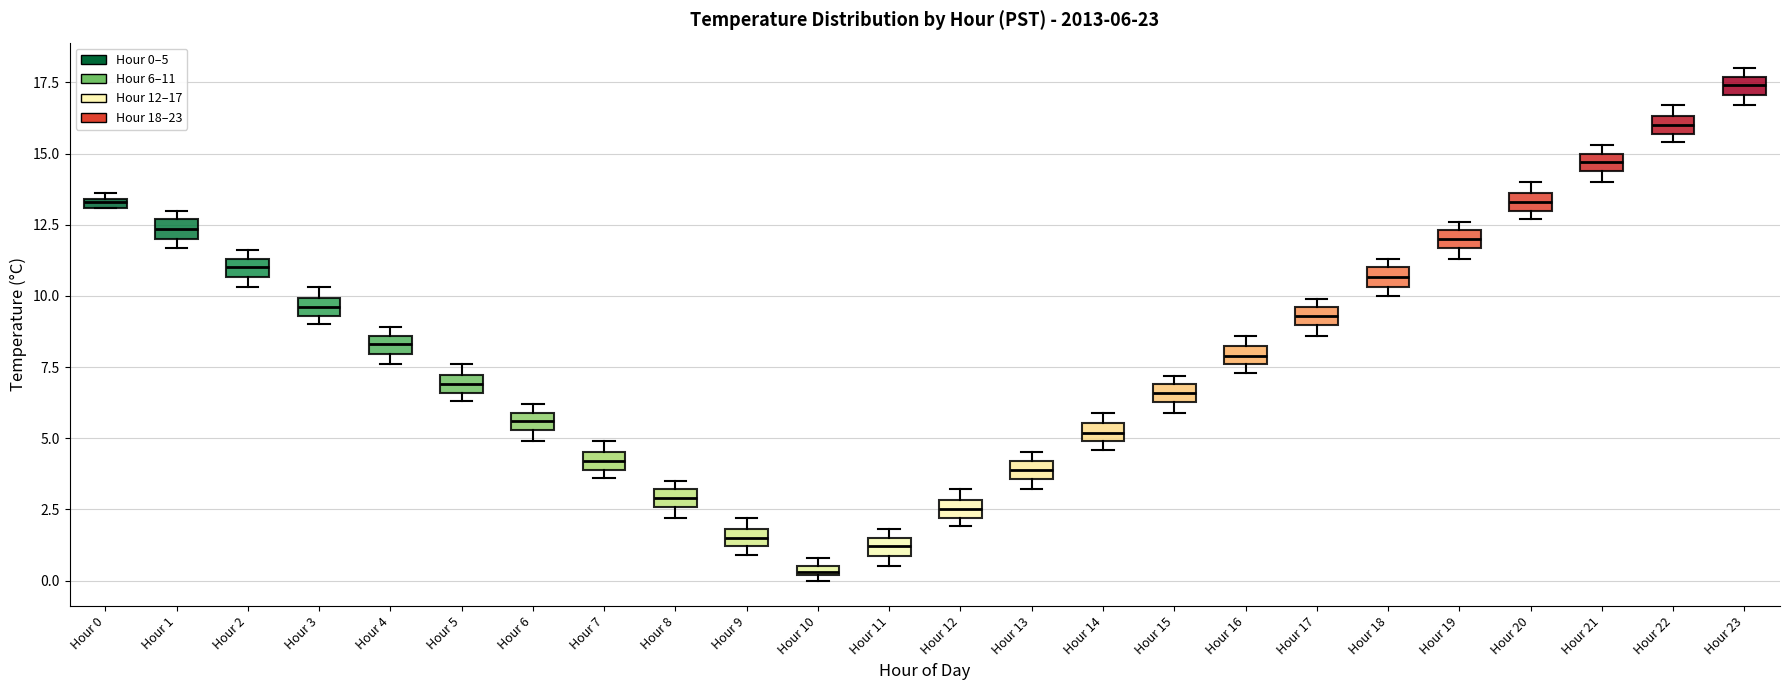

Which box has the lowest median line?

Hour 10